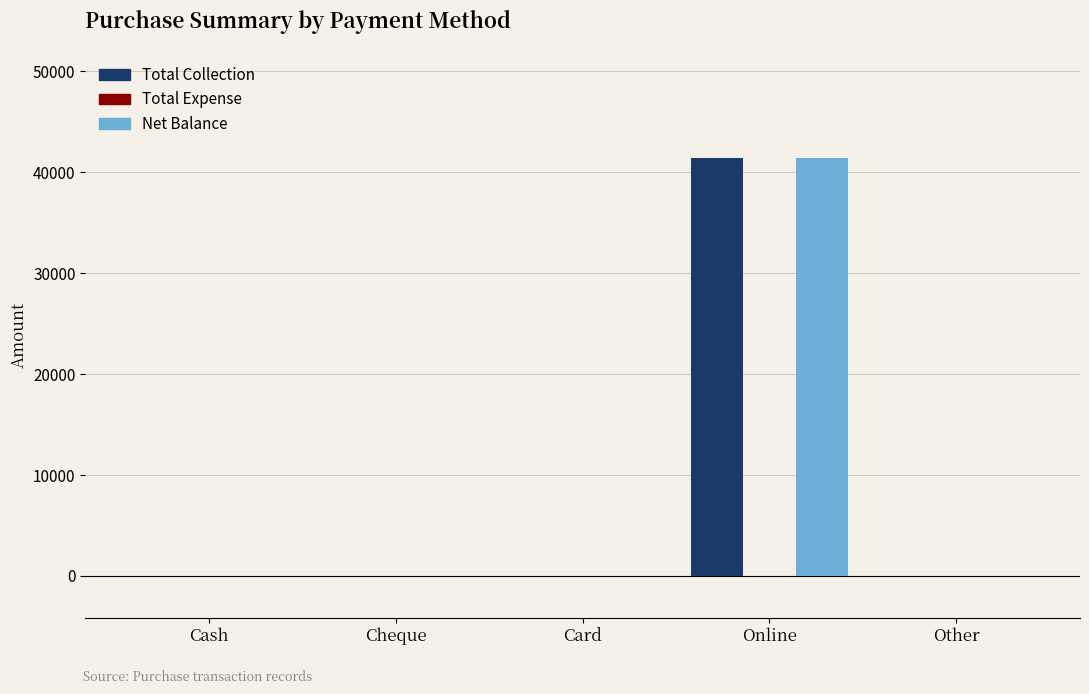

Reading left to right, extract all data points from this chart.

Total Collection: Cash=0	Cheque=0	Card=0	Online=41448	Other=0
Net Balance: Cash=0	Cheque=0	Card=0	Online=41448	Other=0